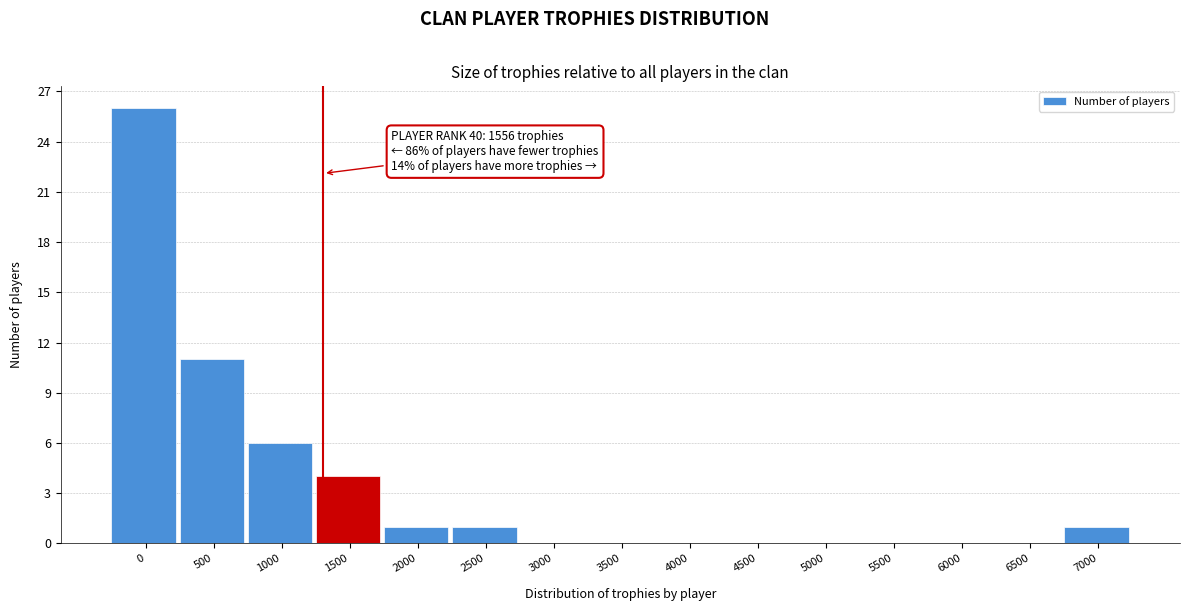

Reading left to right, transcribe all the data shown in this chart.

0=26	500=11	1000=6	1500=4	2000=1	2500=1	3000=0	3500=0	4000=0	4500=0	5000=0	5500=0	6000=0	6500=0	7000=1